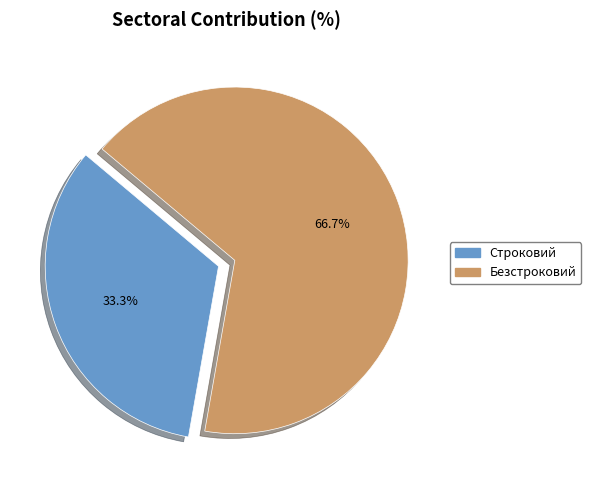

What percentage is NOT represented by Строковий?

66.7%